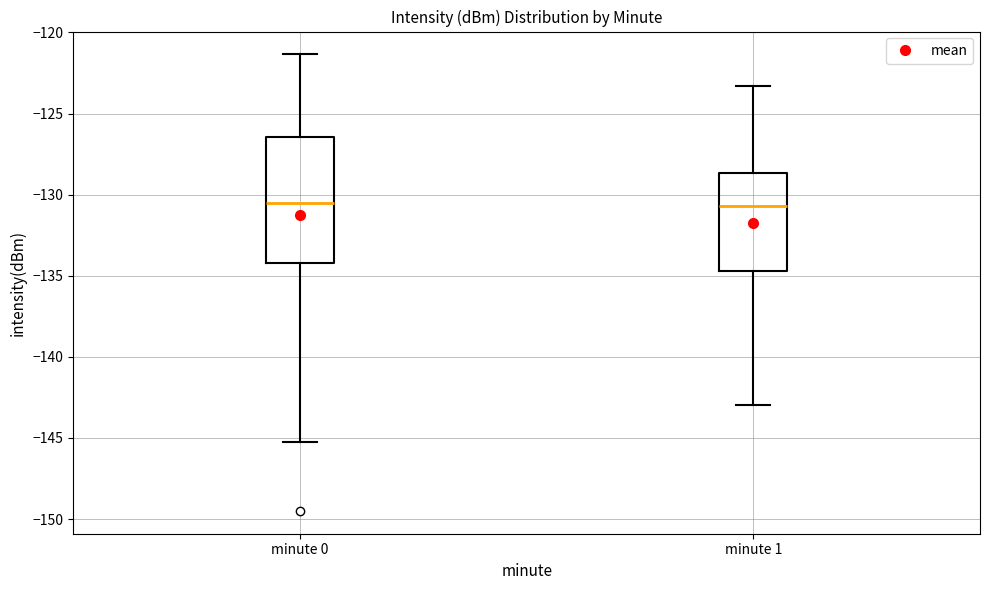

Reading left to right, read every box against the y-axis: the position of its median line, the range the box covers, and the ends of its whiskers. The values are not printed on the chart, so give them approximately, as read against the axis.

minute 0: median -130.5, box -134.0 to -126.5, whiskers -145.5 to -121.5
minute 1: median -130.5, box -134.5 to -128.5, whiskers -143.0 to -123.5